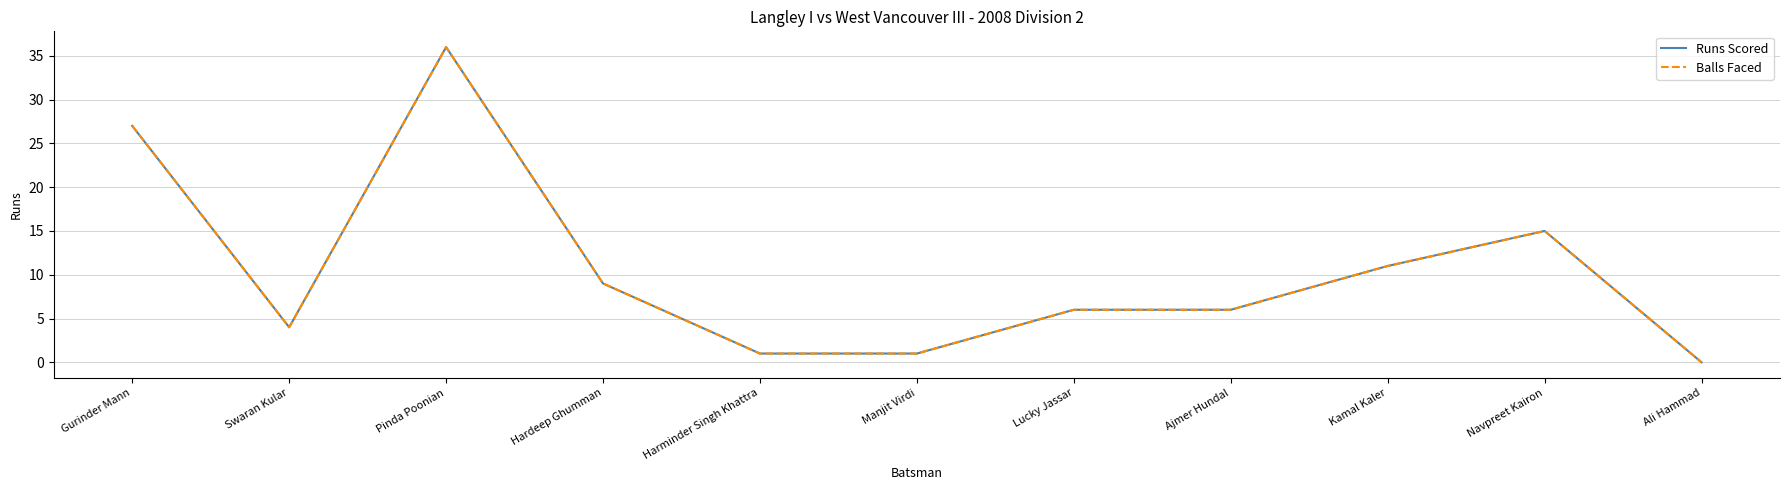

Does the chart display data point markers on the line(s)?

No